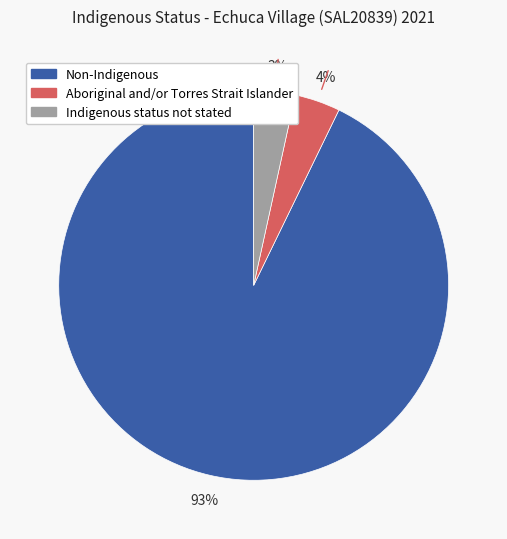

Which has a higher value, Non-Indigenous or Indigenous status not stated?

Non-Indigenous